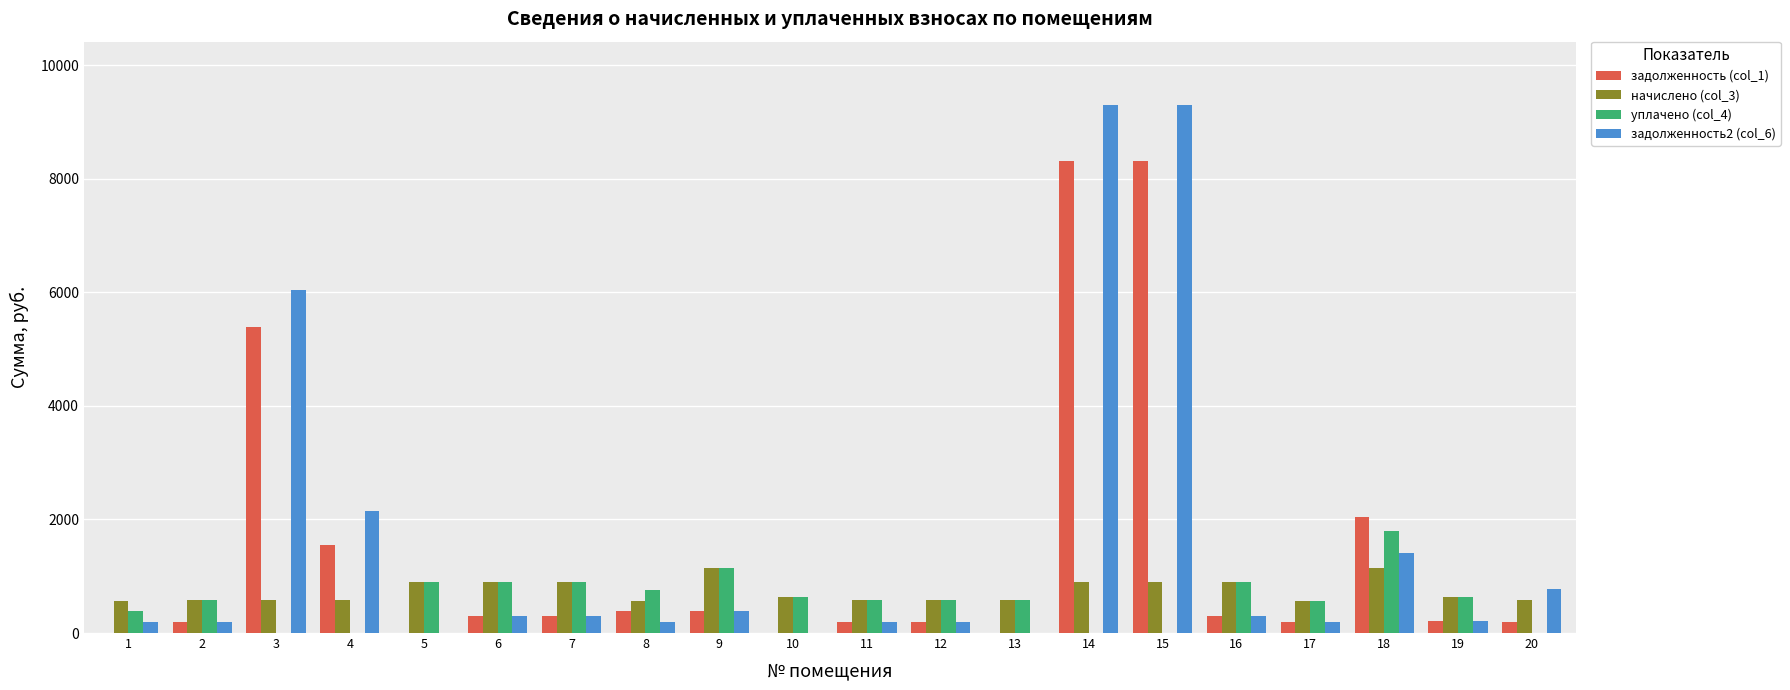

How many data points does each series have?

20